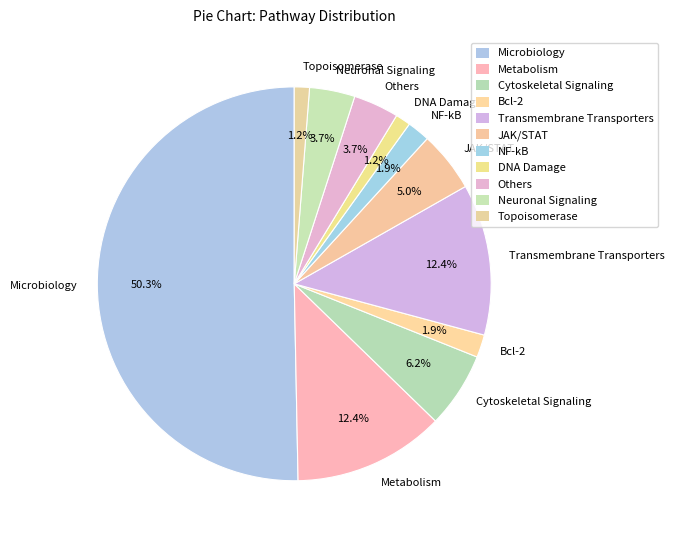

How much of the chart is everything except Neuronal Signaling?

96.3%